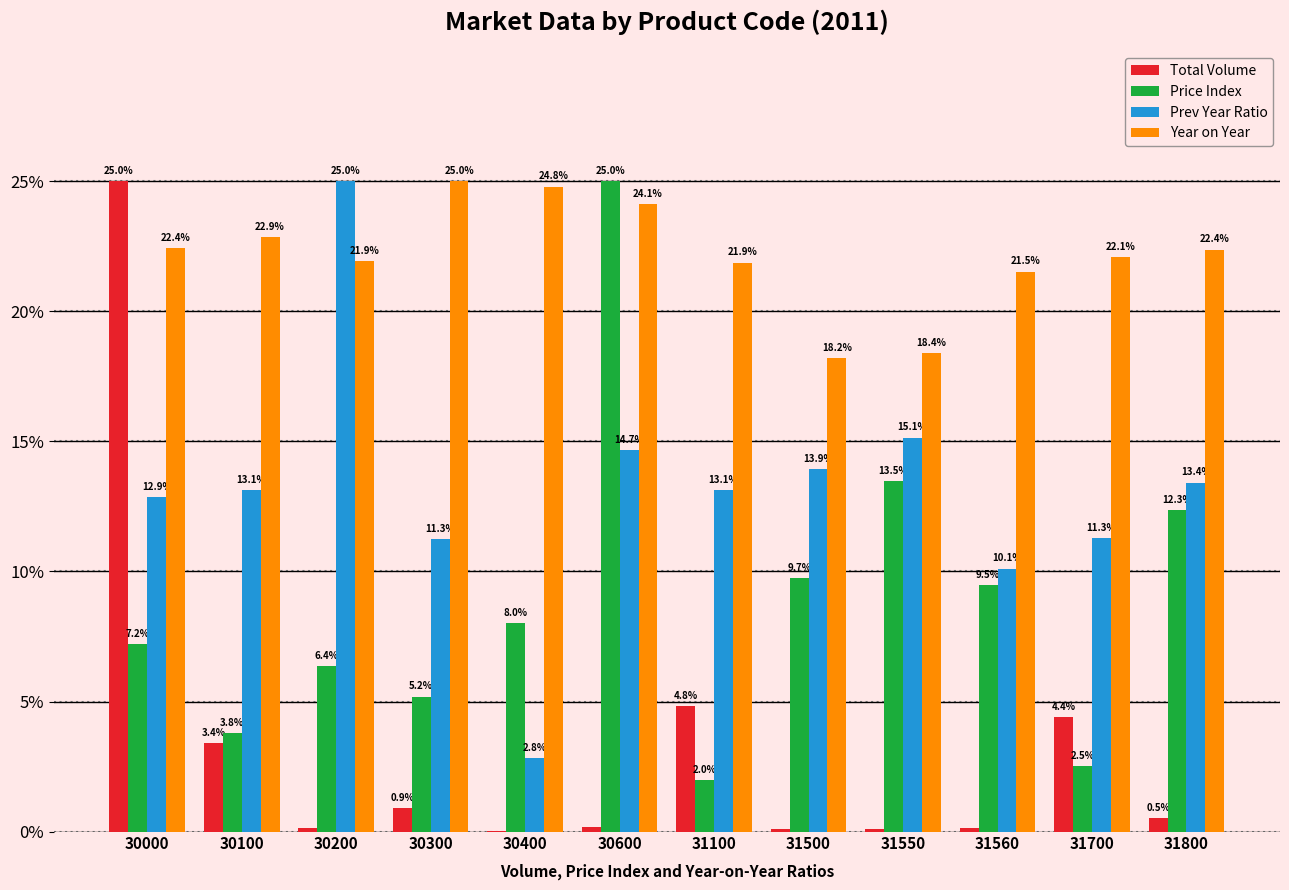

Which category has the highest value in the Price Index series?

30600